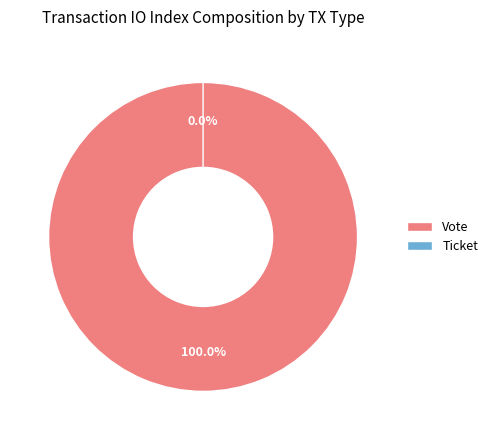

Is Ticket the majority of the pie?

No